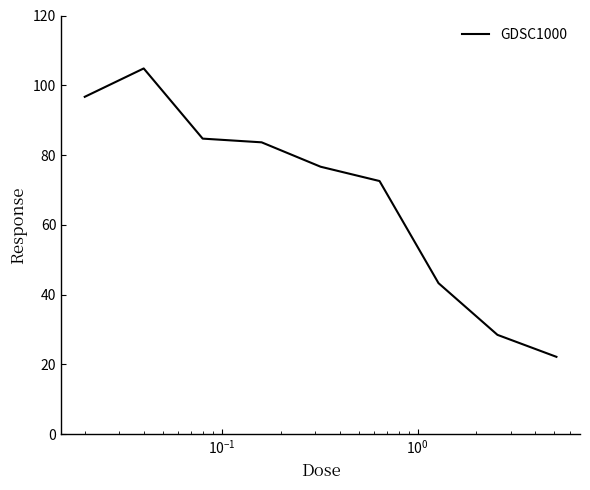

What is the maximum value shown in the chart?

104.8